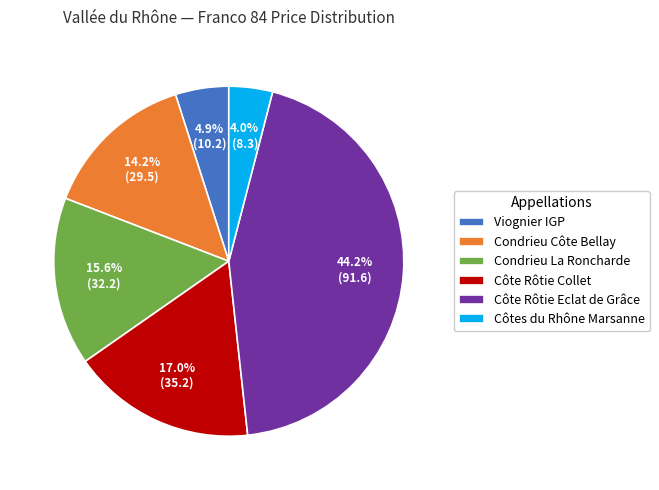

What portion of the pie excludes Côte Rôtie Collet?

83.0%